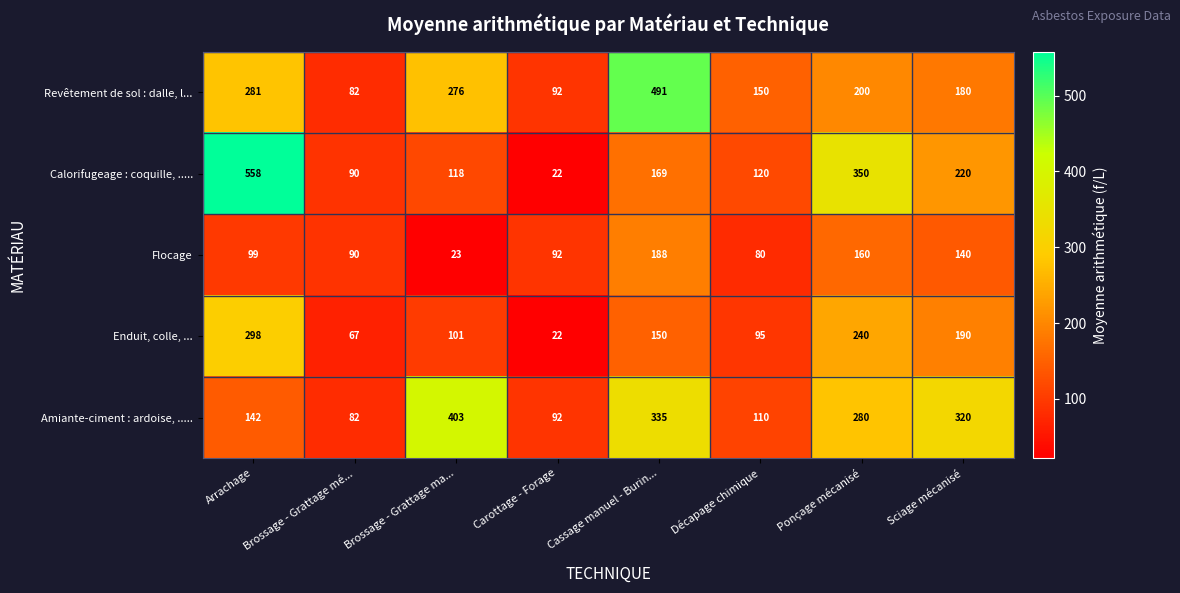

Count the number of data series in this chart.

5